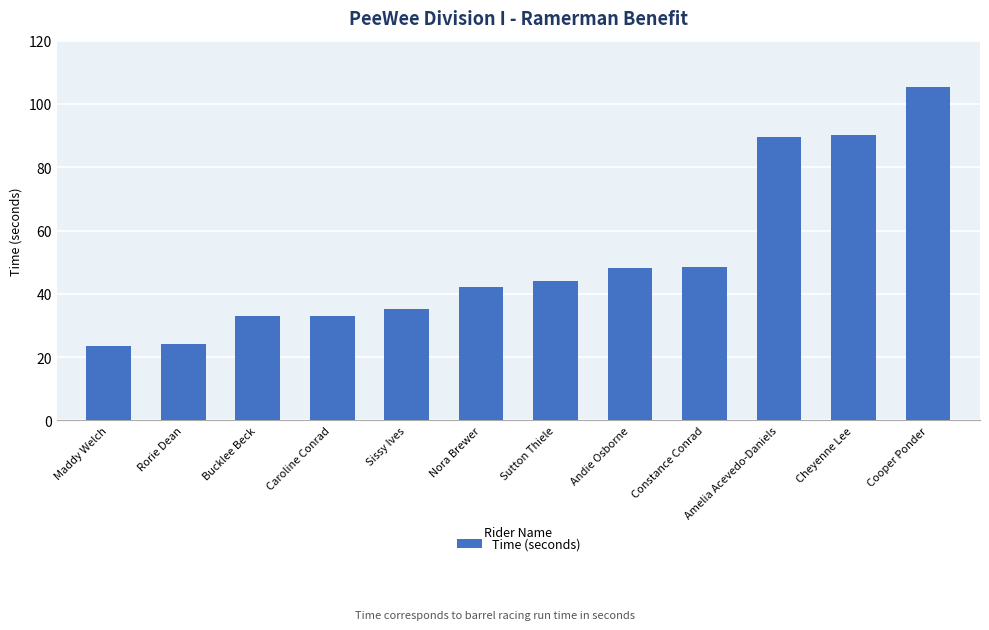

What is the label of the 9th bar from the left?

Constance Conrad